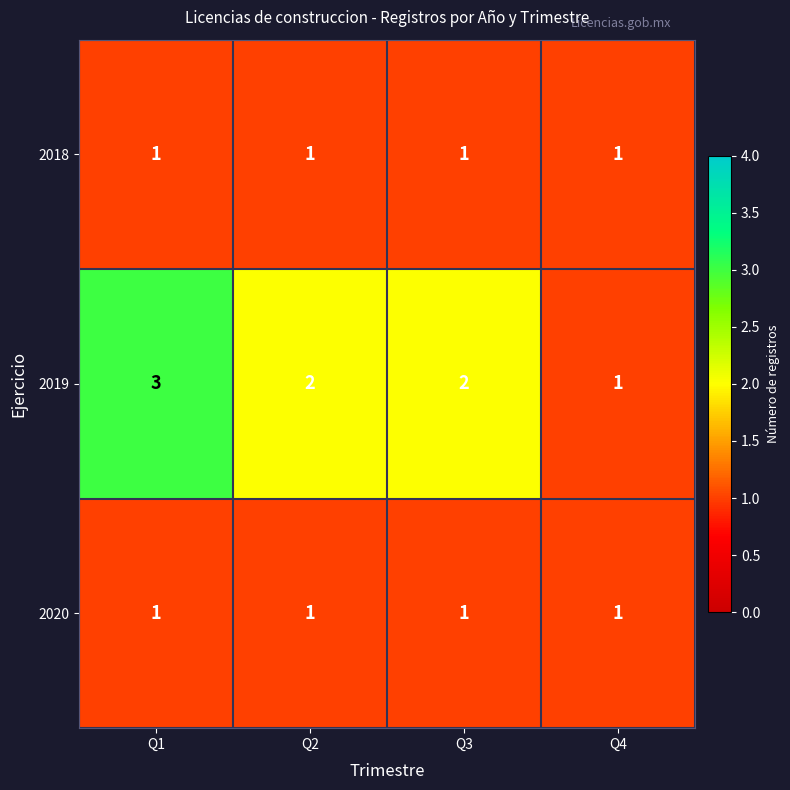

At which category is the sum across all series the highest?

Q1